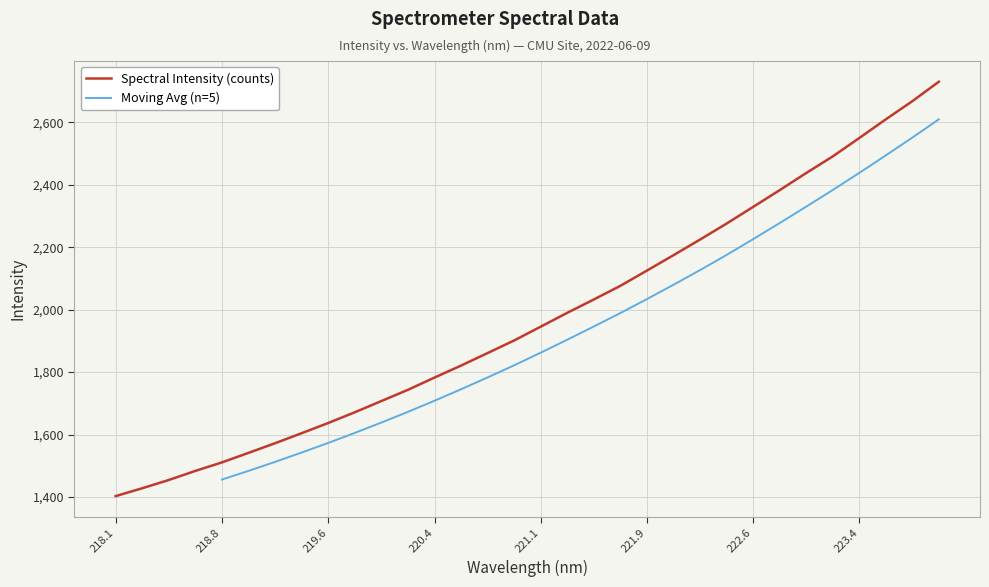

True or false: the data has more than 0 interior local peaks.

False